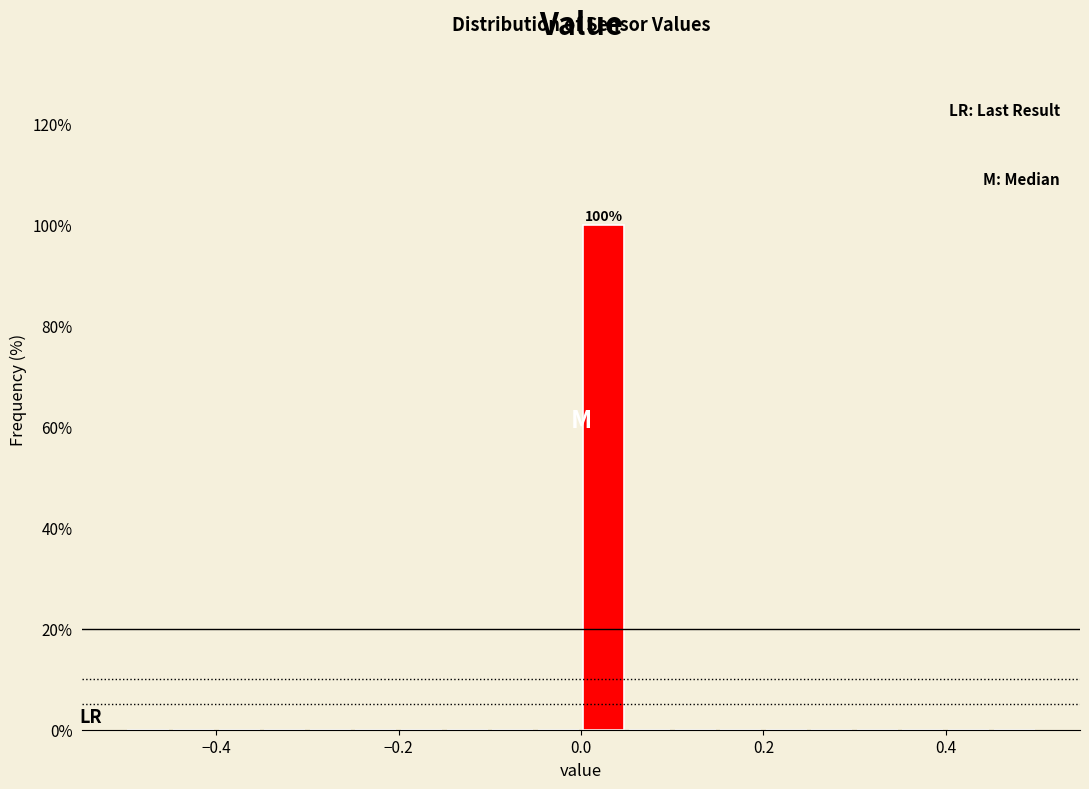

Read against the x-axis, roughly where is the centre of the tallest bar?

0.02